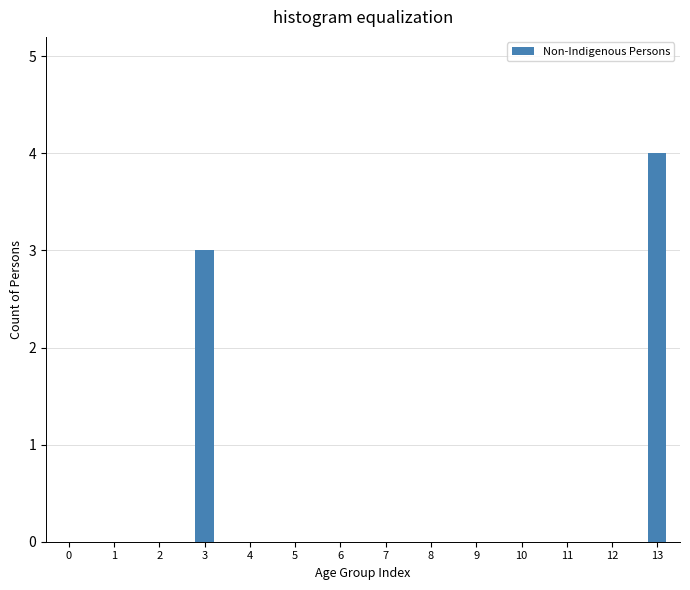

Reading right to left, list all the values displayed in this chart.

13=4	12=0	11=0	10=0	9=0	8=0	7=0	6=0	5=0	4=0	3=3	2=0	1=0	0=0